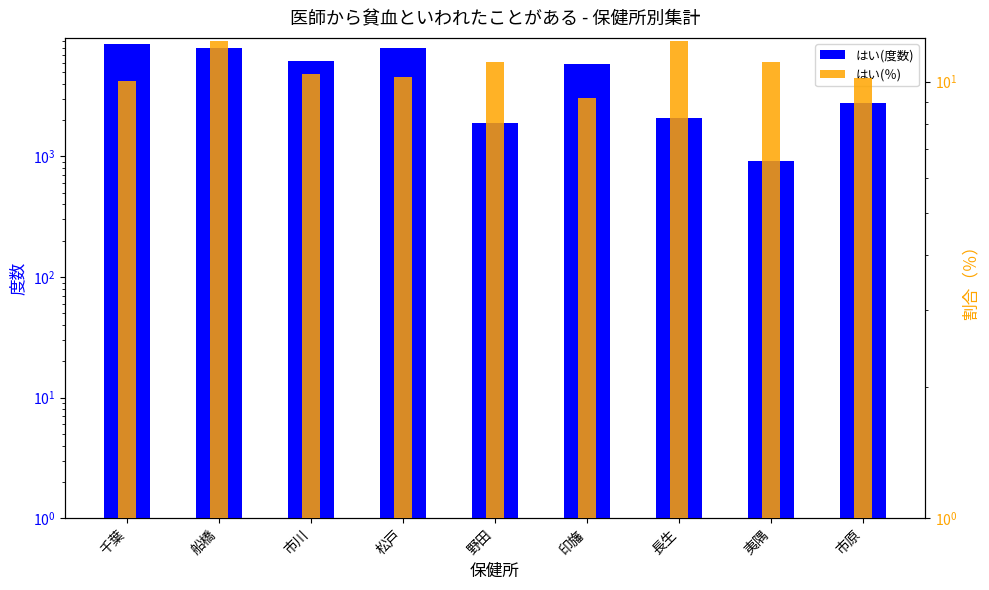

At which label does はい(度数) first exceed 5876?

千葉